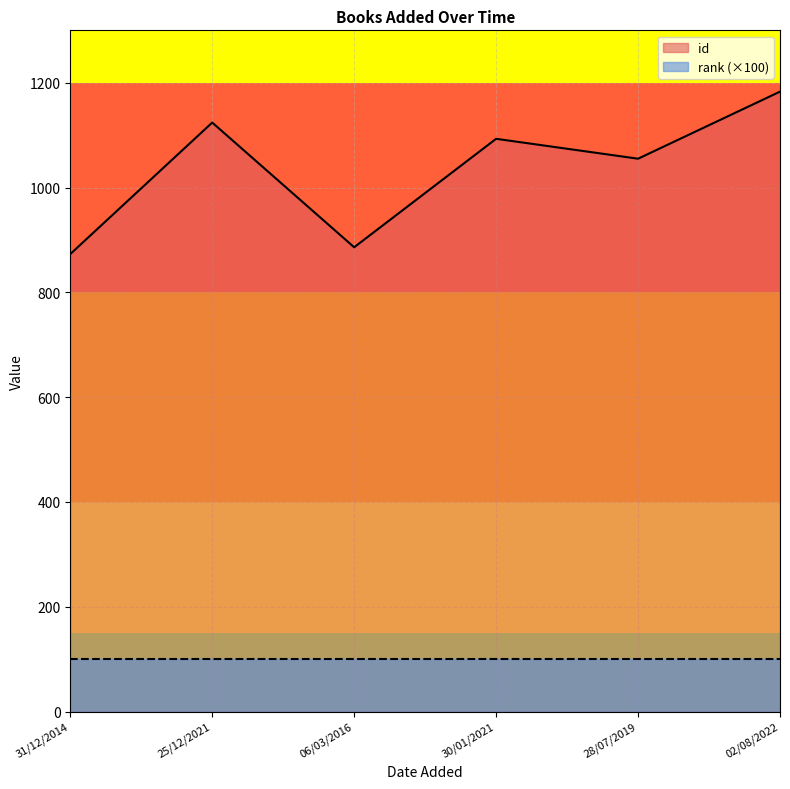

What is the label of the 2nd point from the left?

25/12/2021